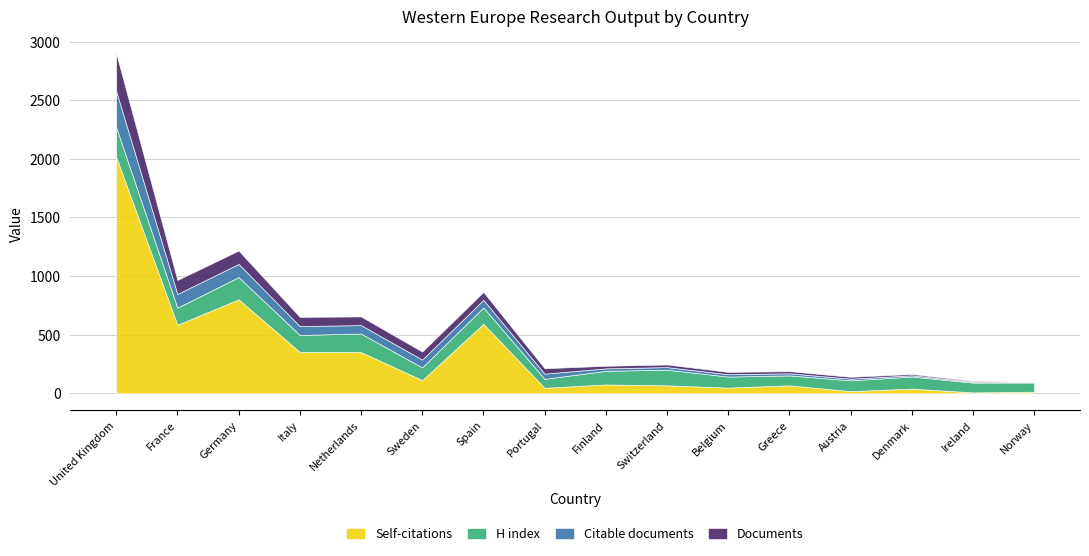

At which category is the sum across all series the highest?

United Kingdom